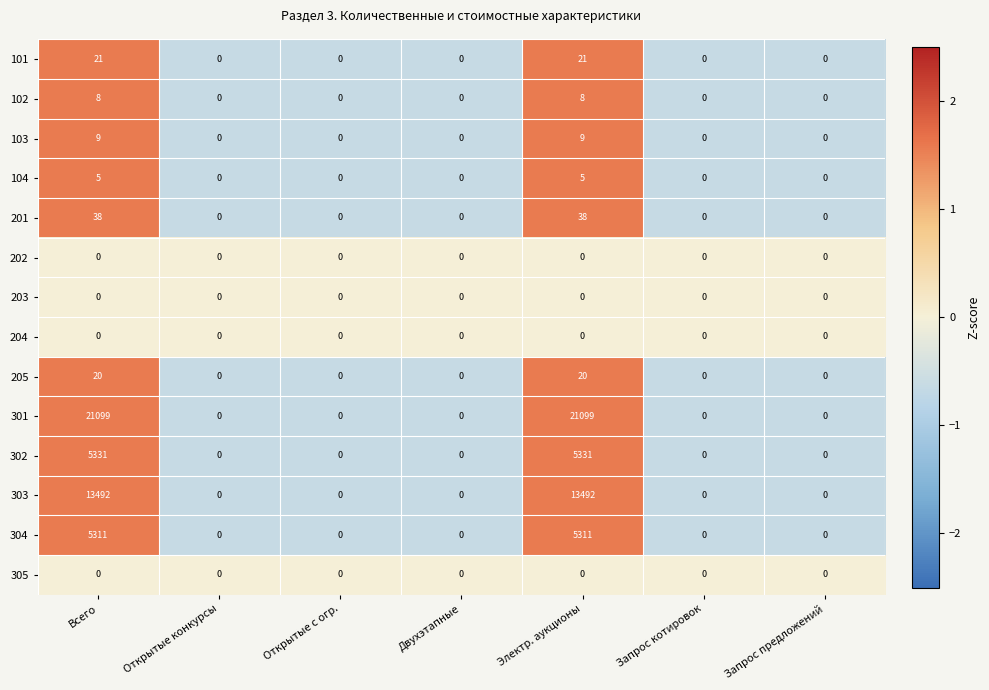

True or false: 205 has a value of 7 at Открытые конкурсы.

False